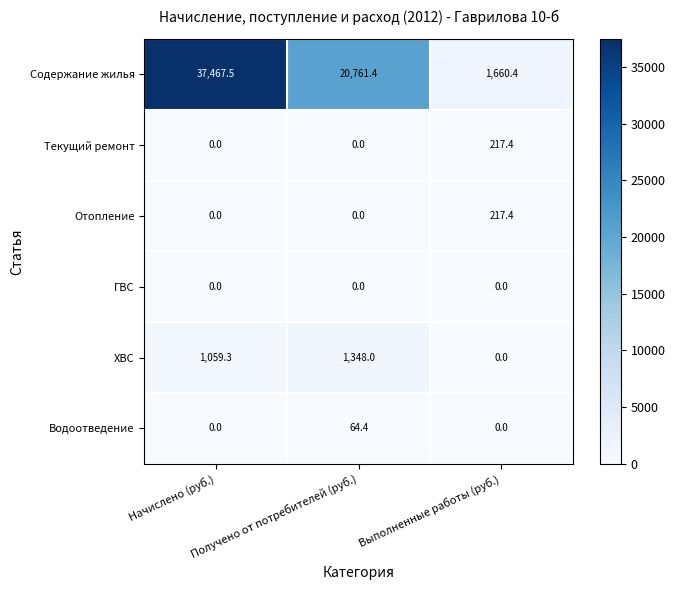

Which series changed the most between Начислено (руб.) and Получено от потребителей (руб.)?

Содержание жилья